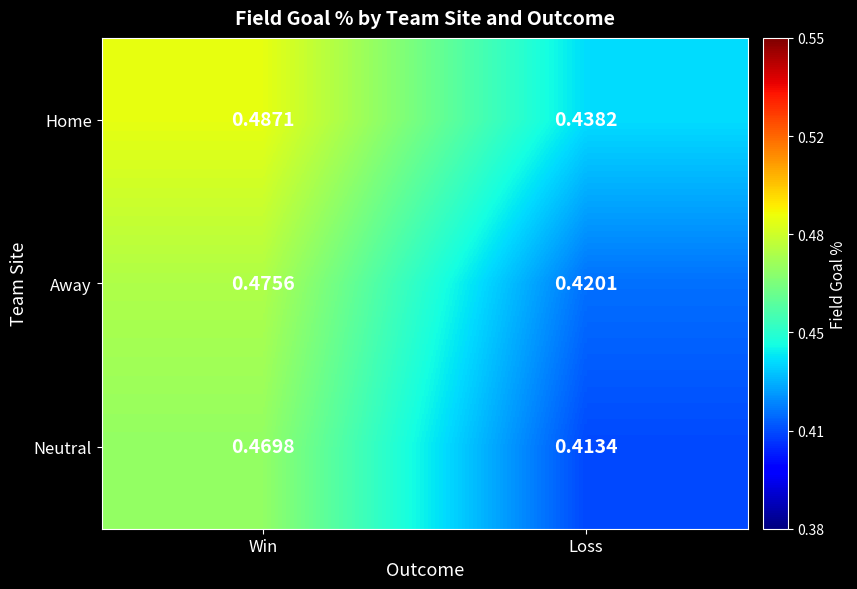

Which series has the largest range (max minus min)?

Neutral